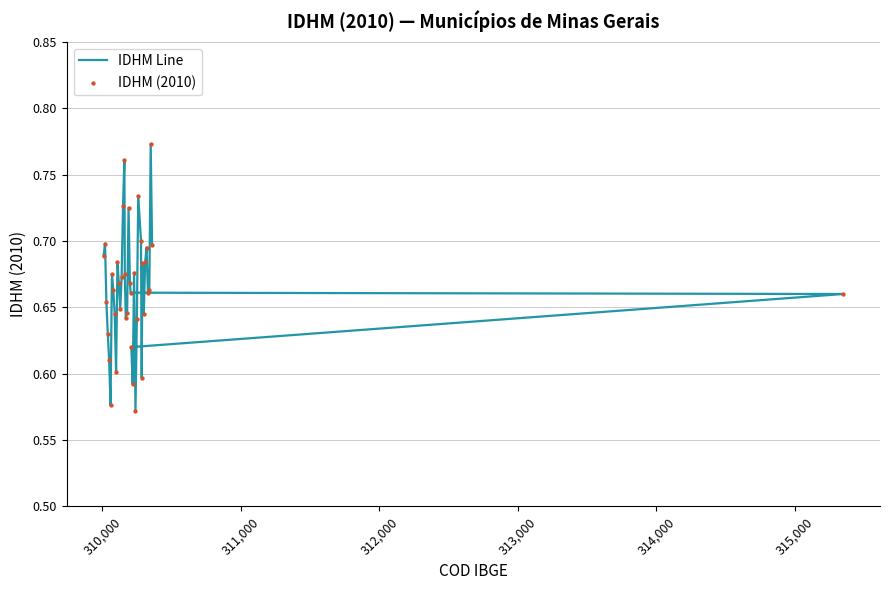

Which series contains the lowest Y value?

IDHM Line